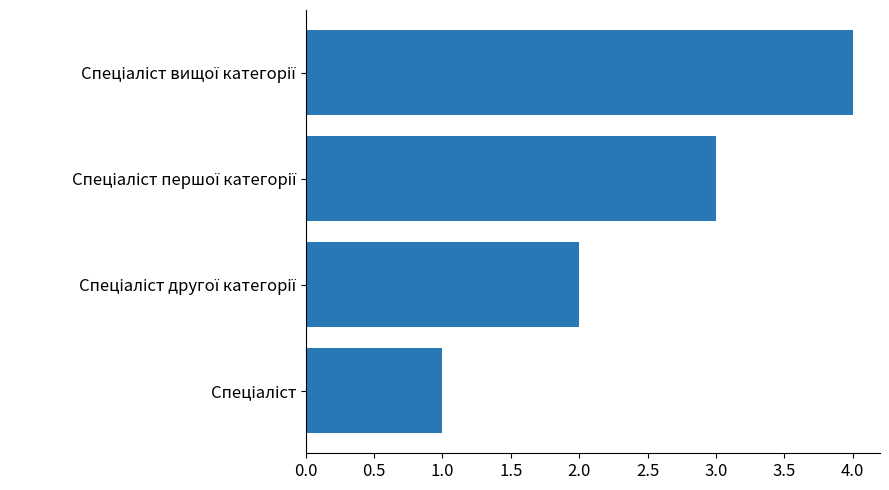

What is the sum of all values?

10